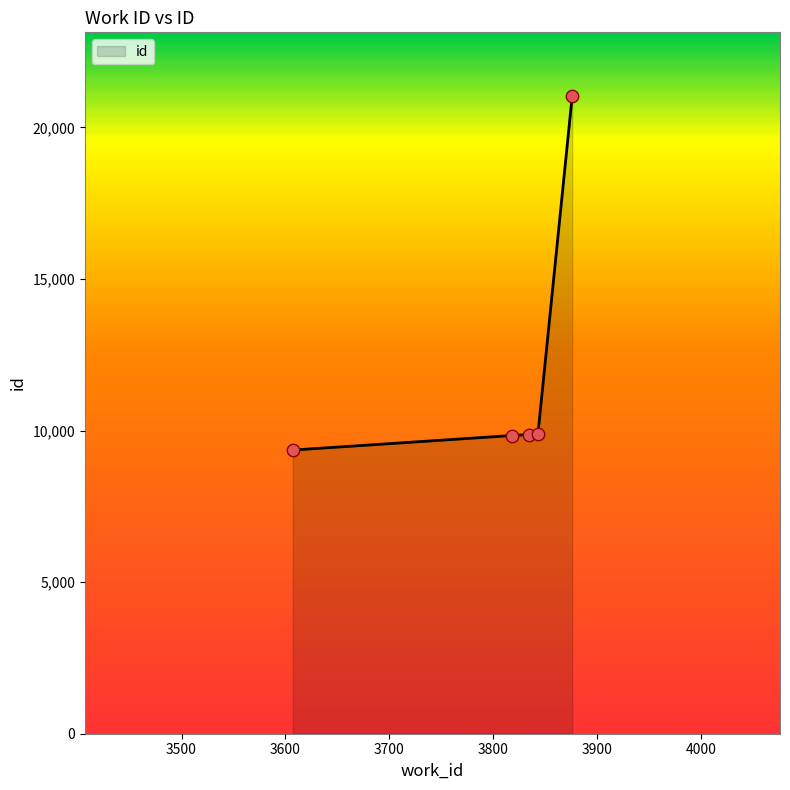

What is the maximum value shown in the chart?

21031